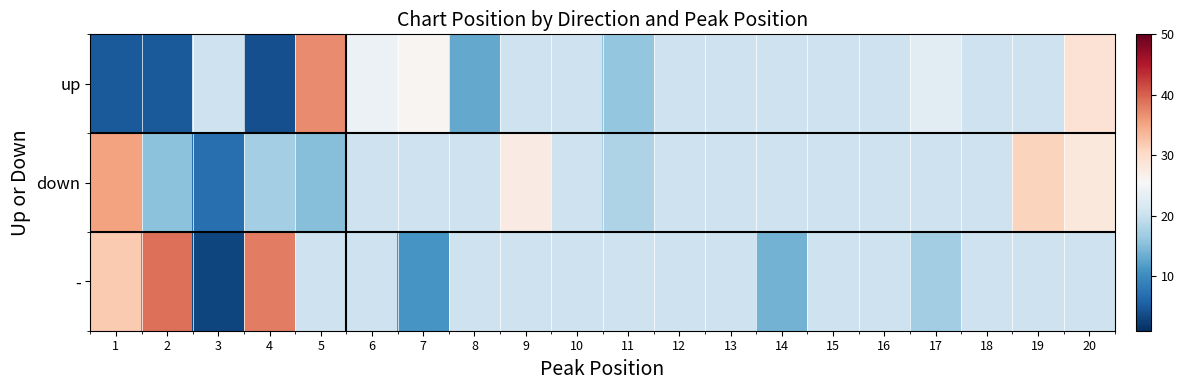

At 4, list the series in order from smallest to largest.

up, down, -